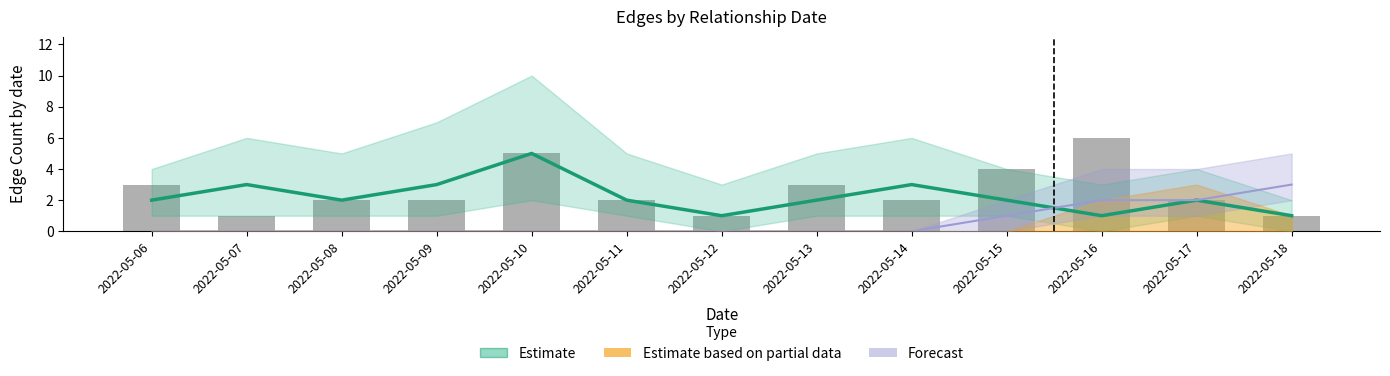

Between 2022-05-07 and 2022-05-16, which is larger?

2022-05-07